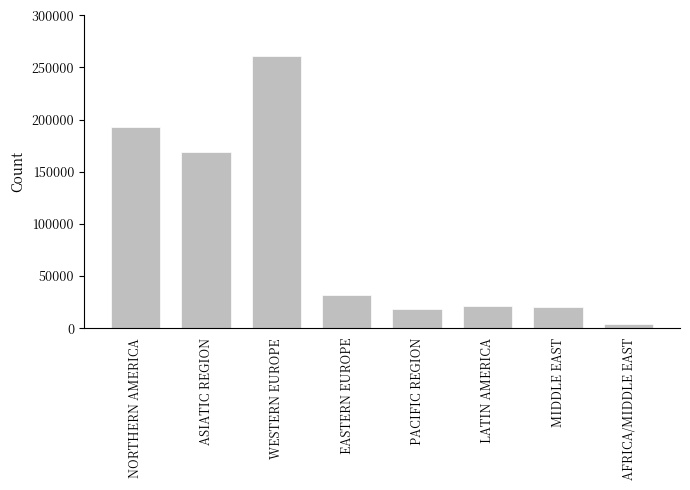

Where does the data first go above 32163?

NORTHERN AMERICA